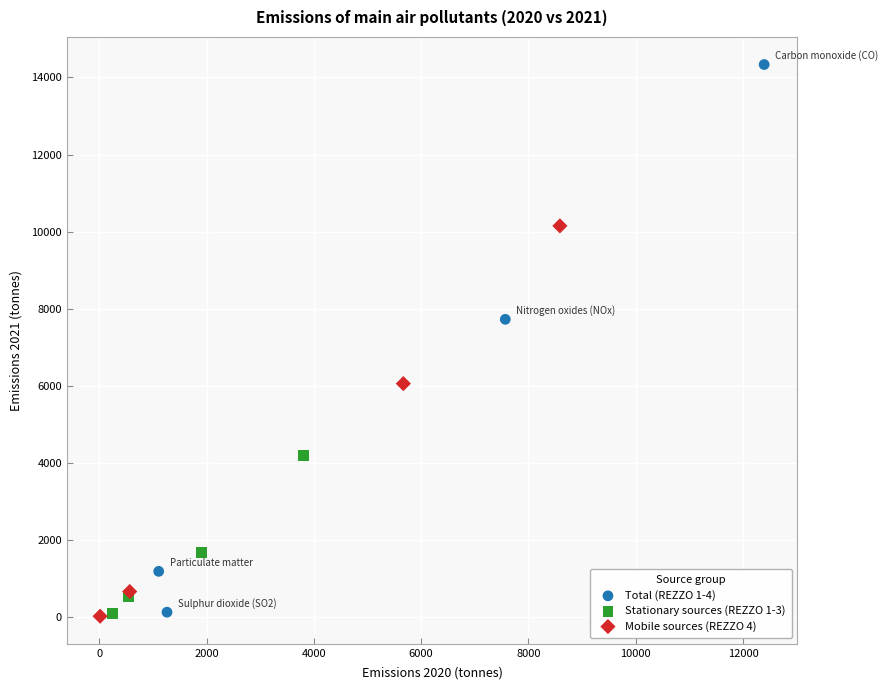

What are all the series names shown in the legend?

Total (REZZO 1-4), Stationary sources (REZZO 1-3), Mobile sources (REZZO 4)